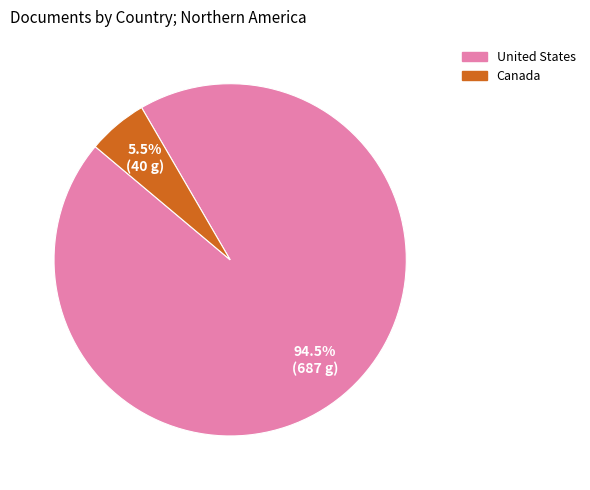

To the nearest percent, what is the combined percentage of Canada and United States?

100%